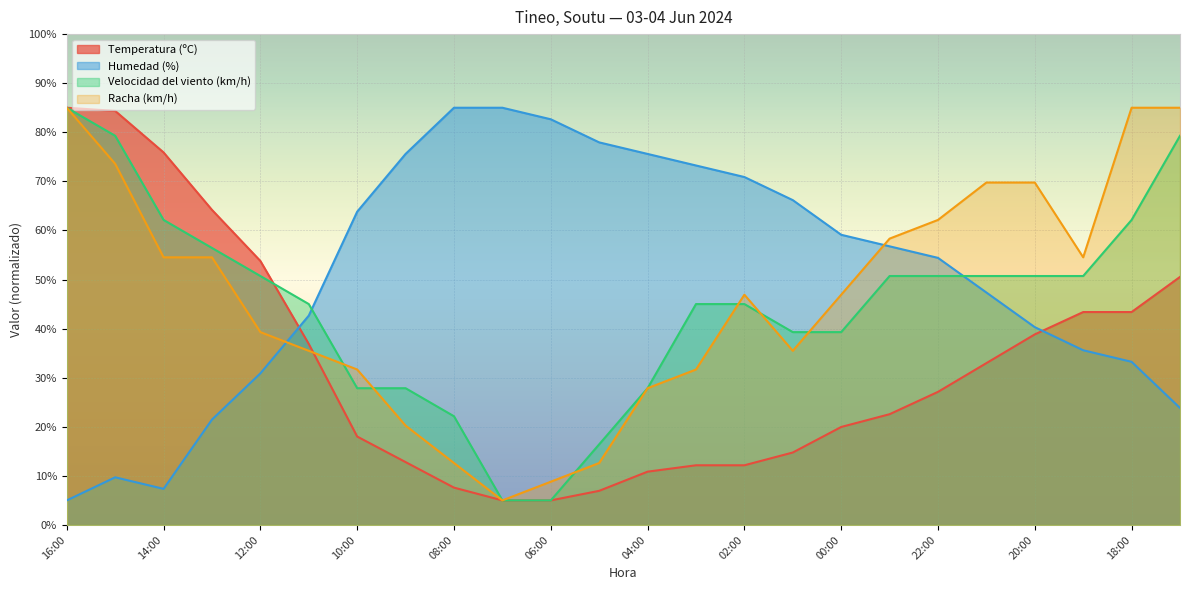

What is the label of the 1st point from the right?

17:00